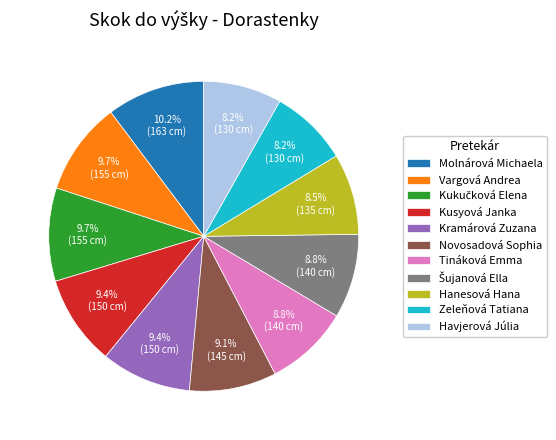

Which slice is the largest?

Molnárová Michaela